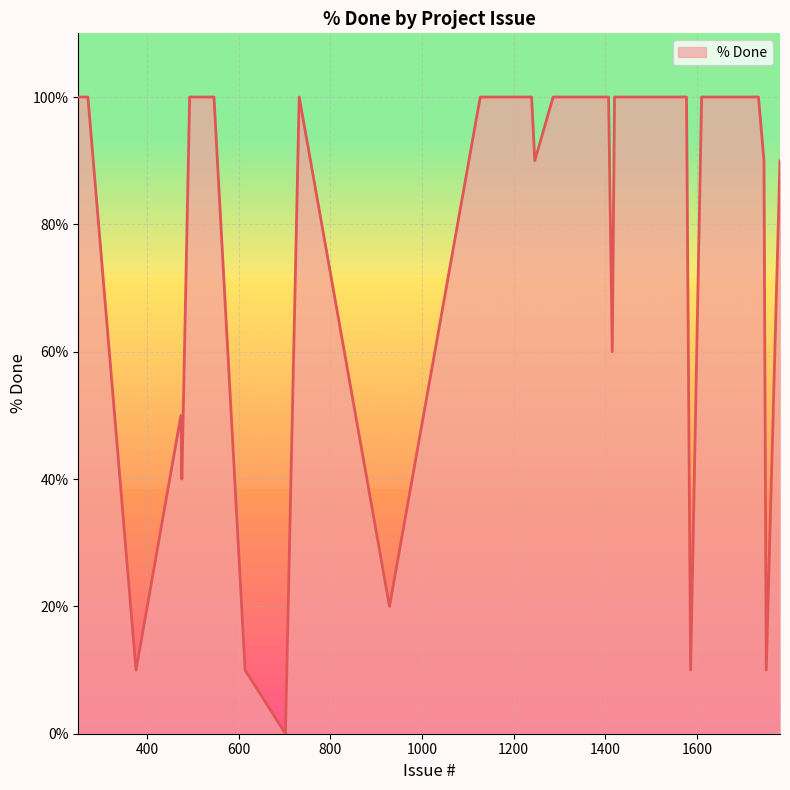

What is the greatest value displayed?

100